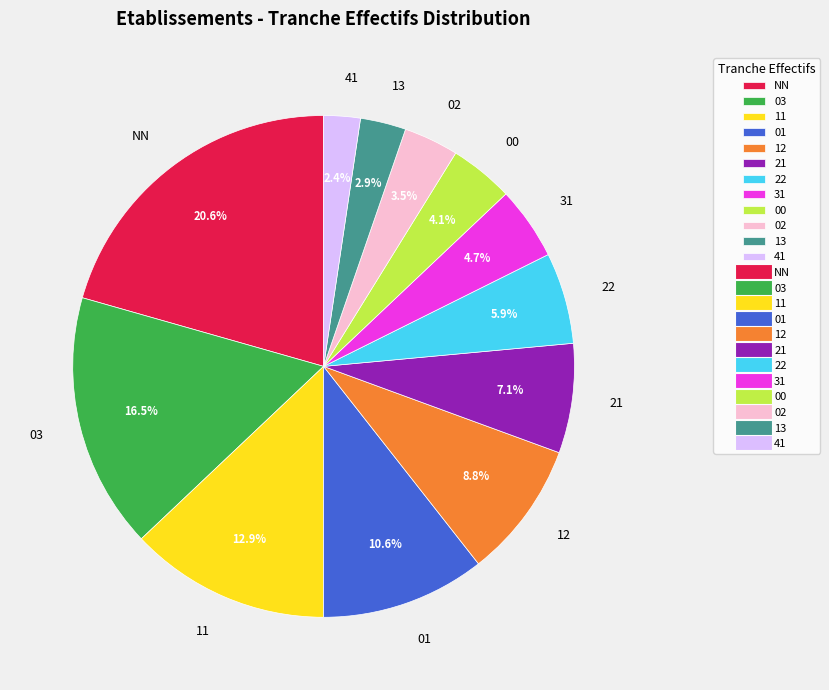

True or false: 31 accounts for 18% of the total.

False